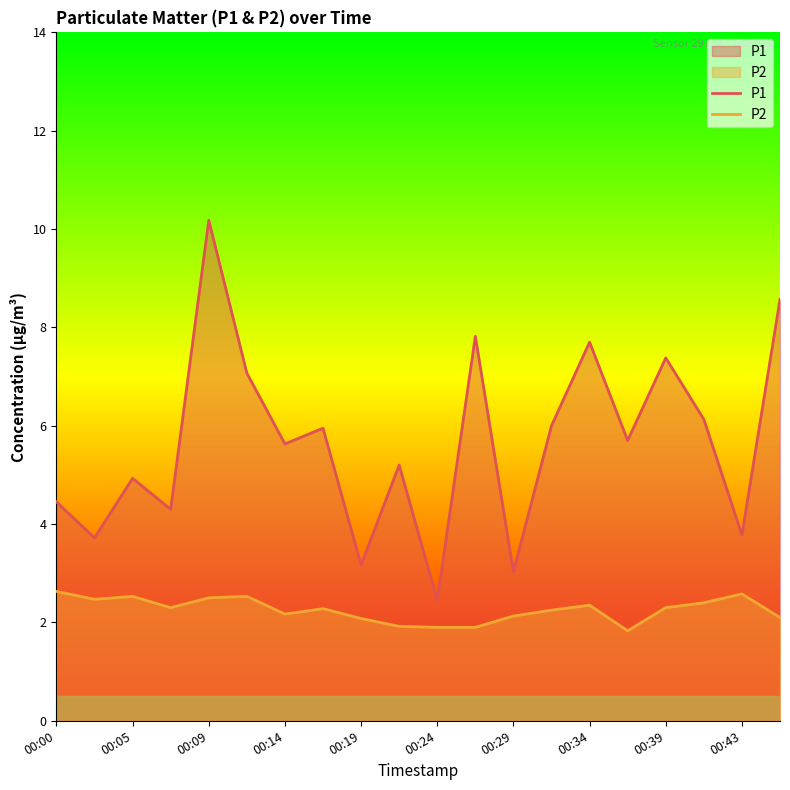

What is the smallest value displayed?

1.8